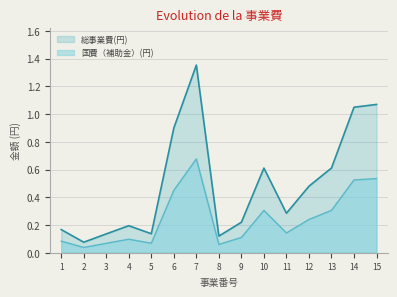

Which series changed the most between 12 and 14?

総事業費(円)